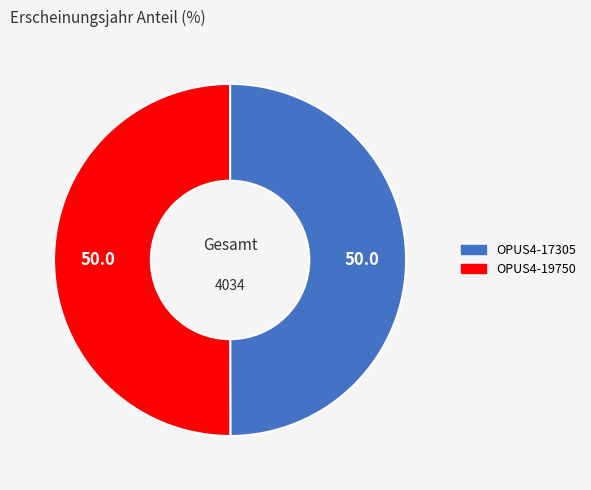

Approximately how many times larger is the value at OPUS4-17305 compared to OPUS4-19750?

1.0